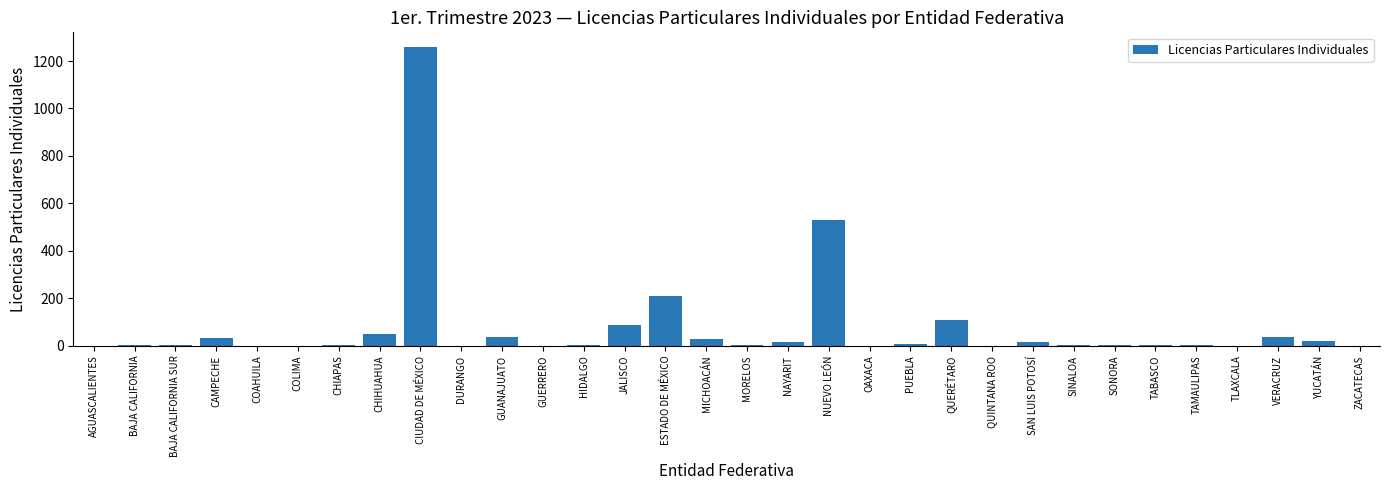

Count the number of categories in the chart.

32